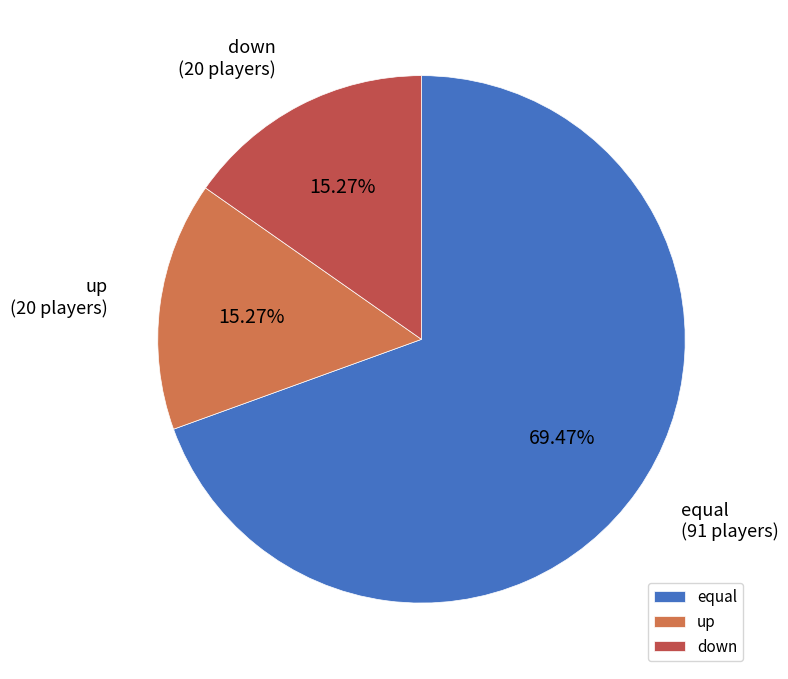

To the nearest percent, what is the difference between the largest and smallest slice percentages?

54%